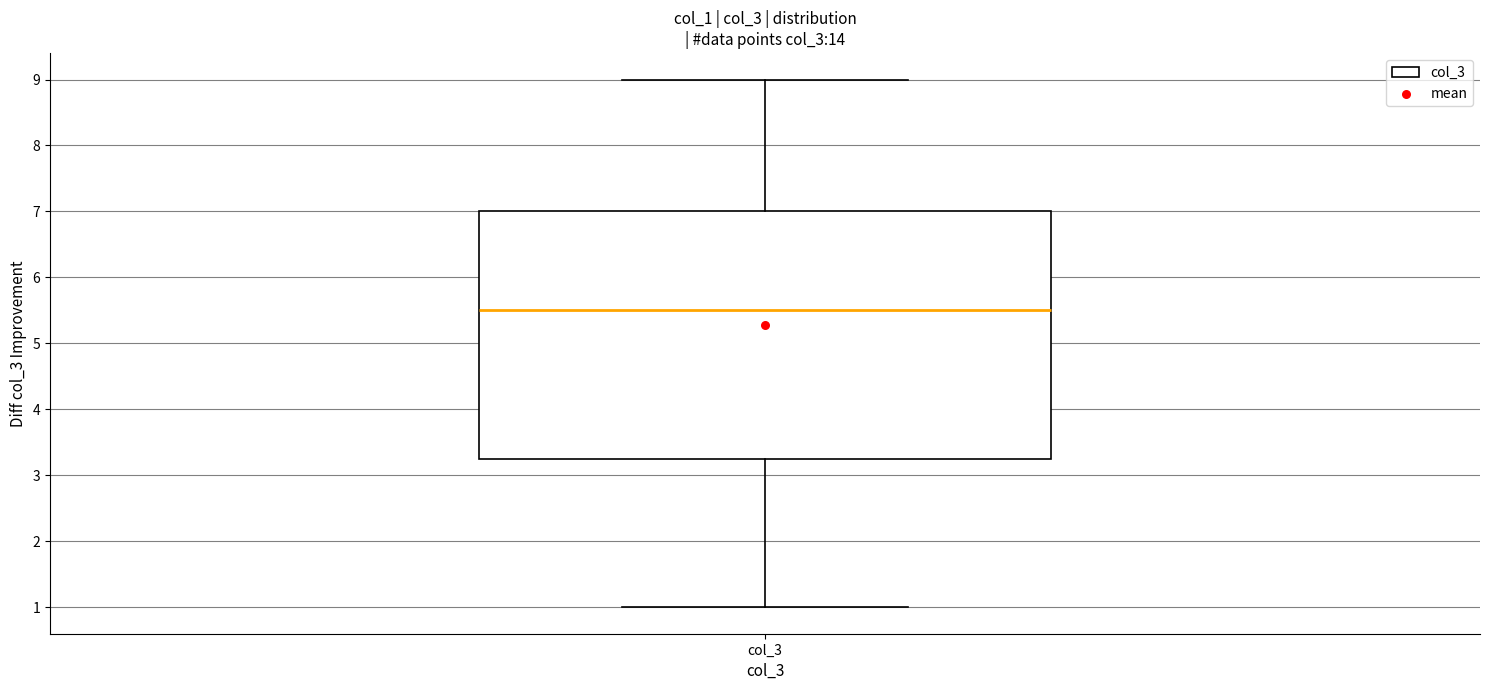

Read this box plot against the y-axis: the position of the median line, the range covered by the box, and the ends of both whiskers. The values are not printed on the chart, so give them approximately, as read against the axis.

median 5.5, box 3.3 to 7.0, whiskers 1.0 to 9.0